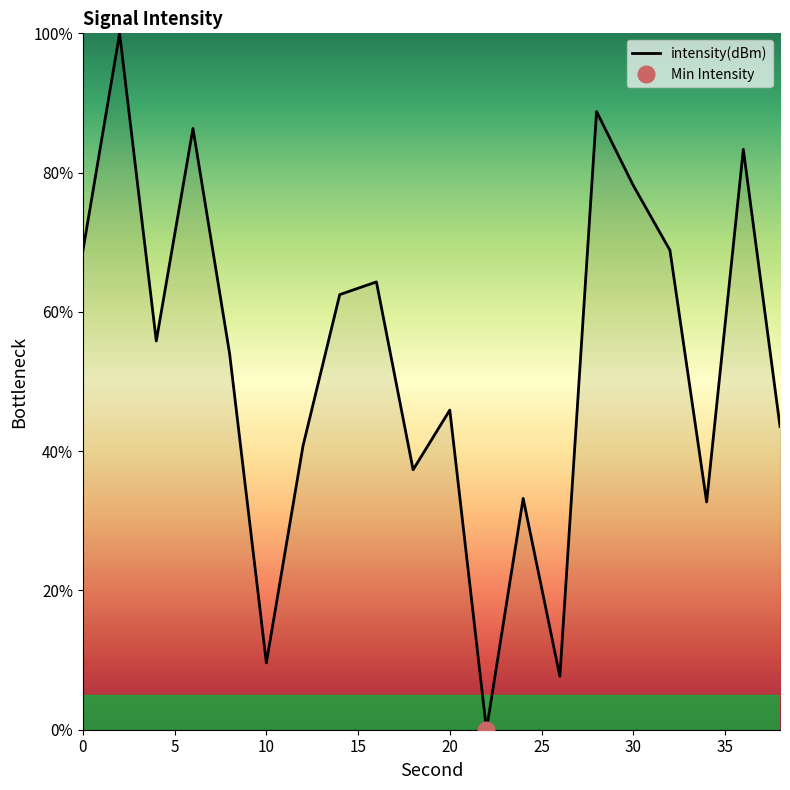

True or false: the data shows 64.3 at 16.

True